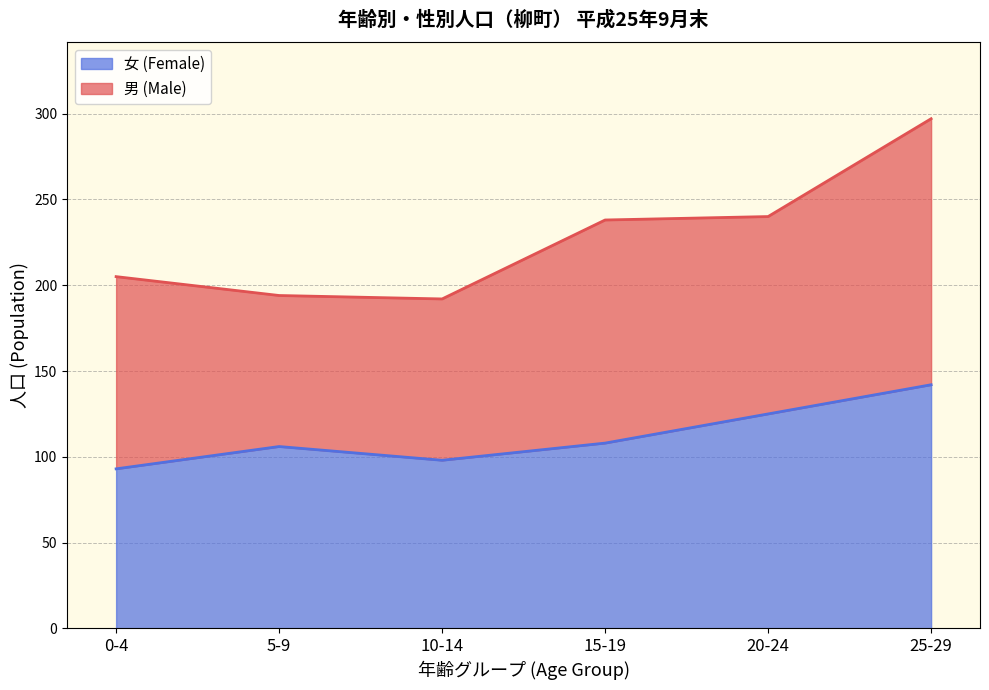

What is the smallest value displayed?

93